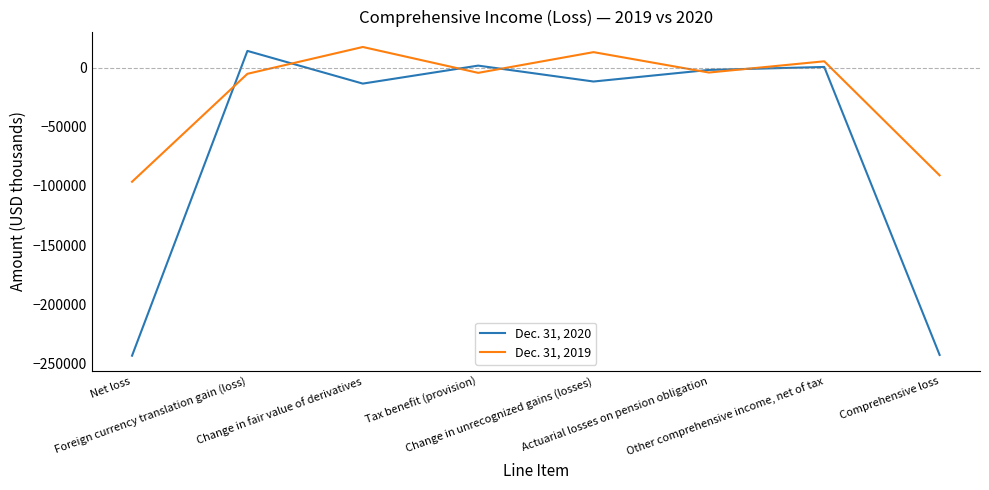

Where is the first local minimum for Dec. 31, 2019?

Tax benefit (provision)